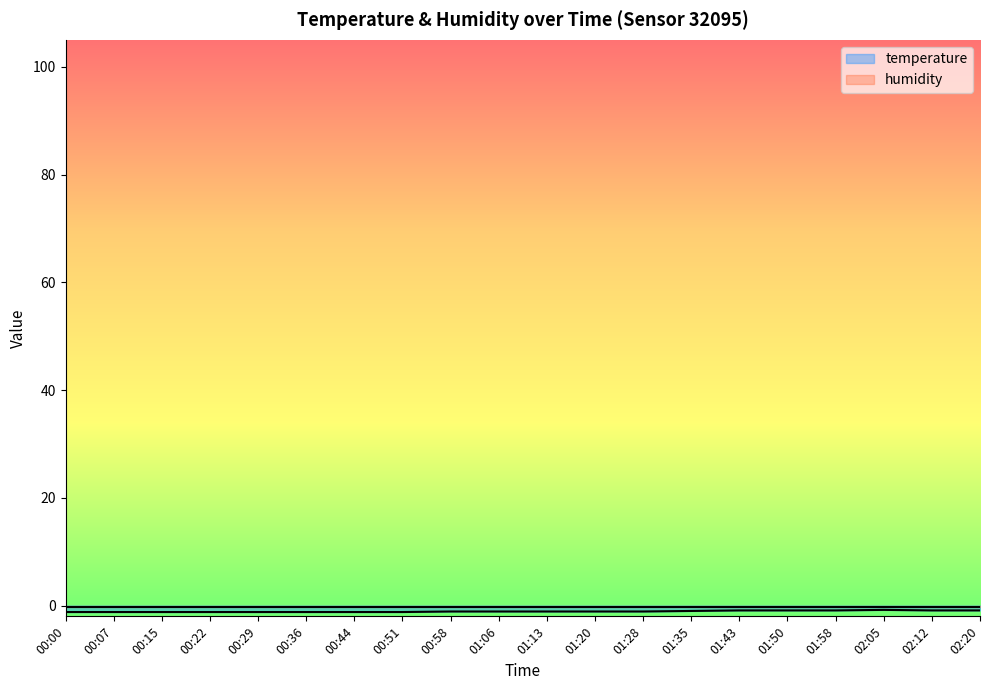

What is the average value?

-1.1